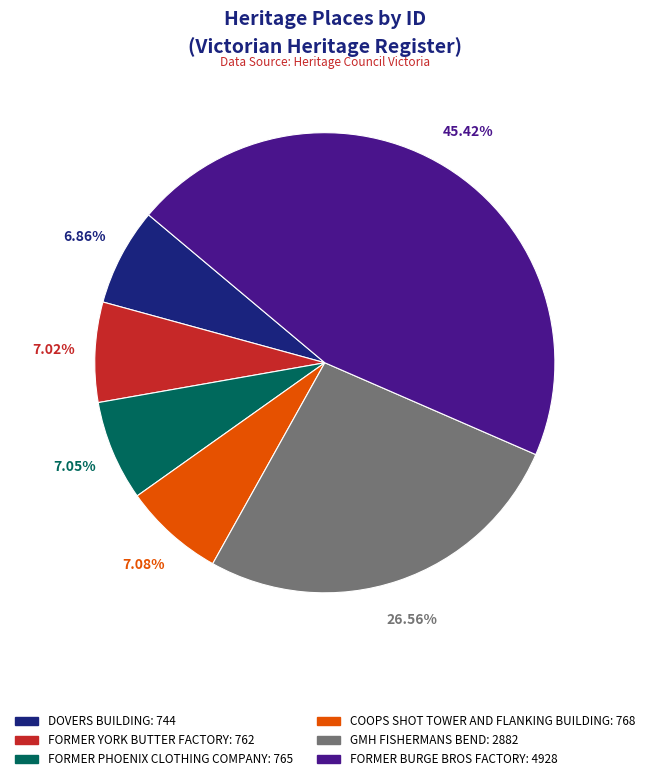

Is it true that FORMER BURGE BROS FACTORY is 45% of the pie?

True